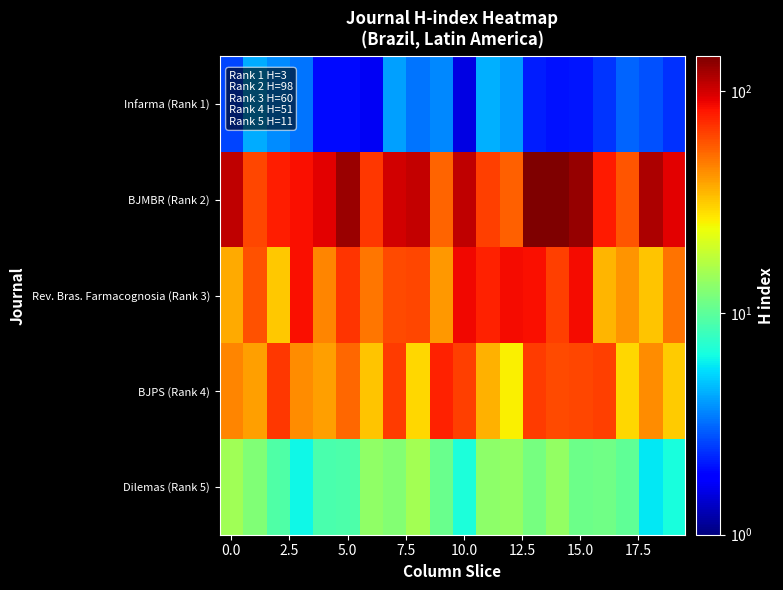

Rank the series by their maximum value, from lowest to highest.

Infarma (Rank 1), Dilemas (Rank 5), BJPS (Rank 4), Rev. Bras. Farmacognosia (Rank 3), BJMBR (Rank 2)